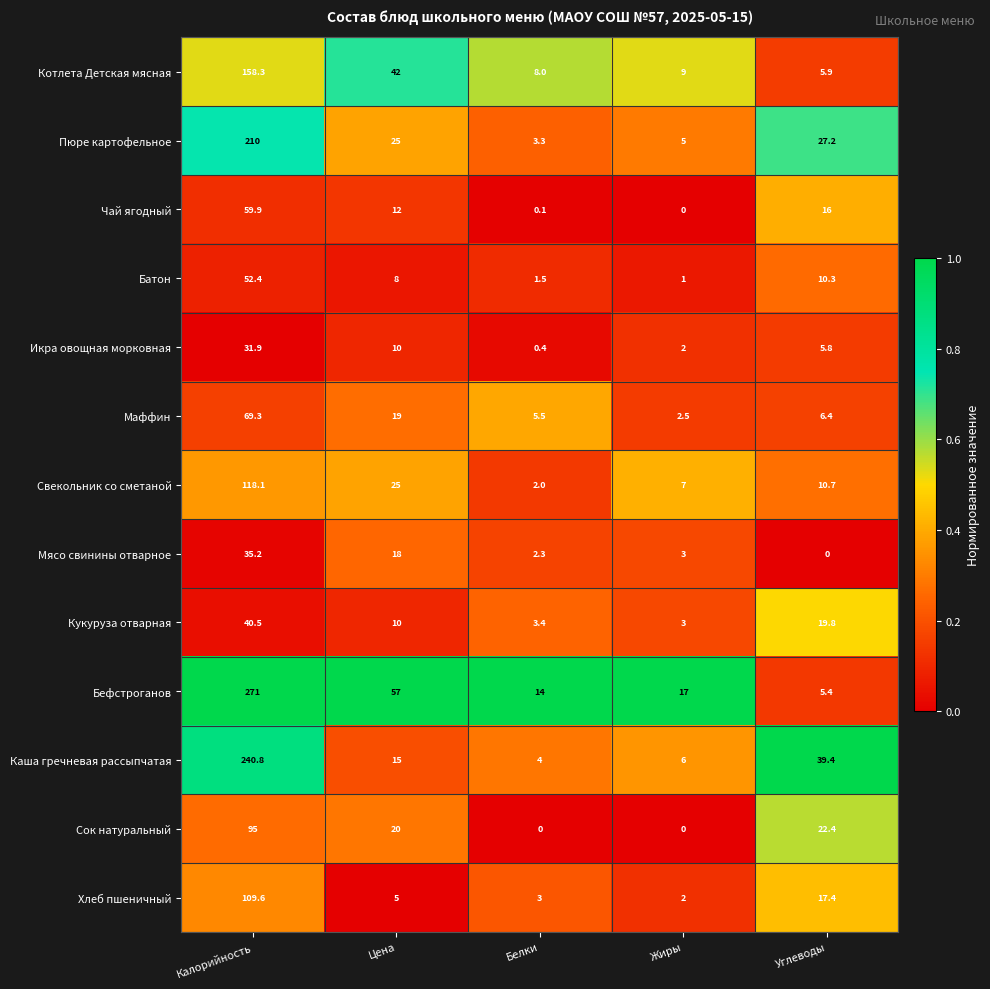

At which label does Маффин reach its peak?

Калорийность